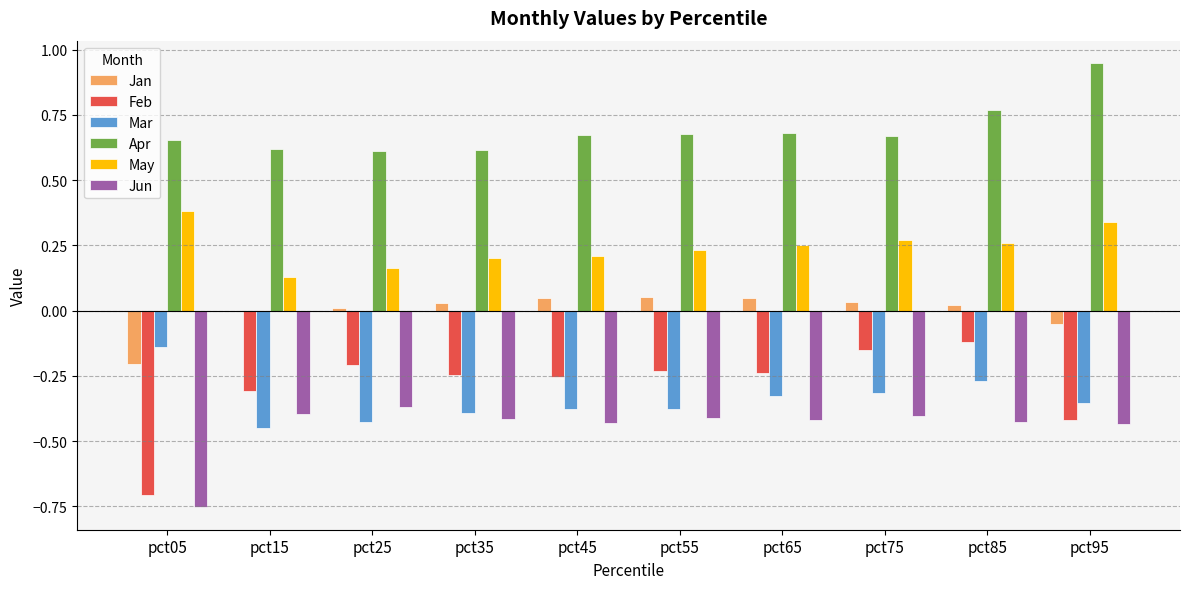

Is it true that Apr equals 0.8 at pct15?

False